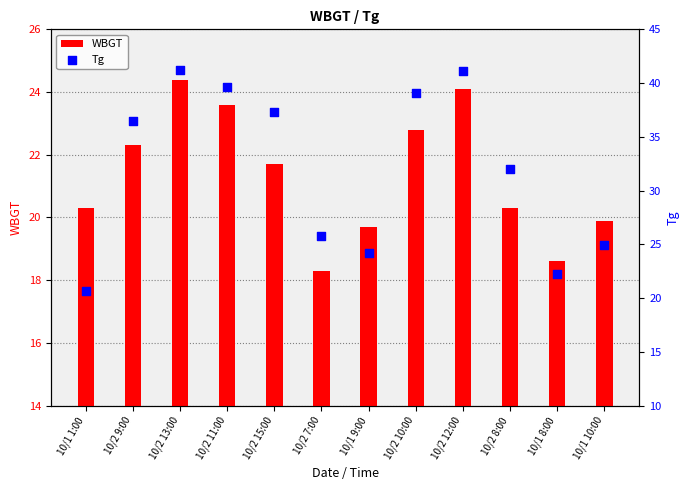

At which category is the sum across all series the highest?

10/2 13:00